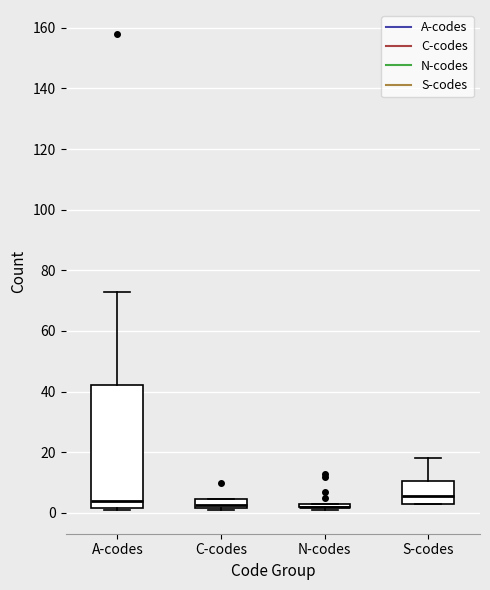

Reading left to right, transcribe this box plot: for each box, give where its median line is, the range the box spans, and where its two whiskers end, as read against the y-axis. The values are not printed on the chart, so give them approximately, as read against the axis.

A-codes: median 4, box 2 to 42, whiskers 2 (just below the box's lower edge) to 74
C-codes: median 2 (just above the box's lower edge), box 2 to 4, whiskers 2 (just below the box's lower edge) to 4
N-codes: box collapsed to a line at 2, whiskers 2 to 4
S-codes: median 6, box 4 to 10, whiskers 4 to 18